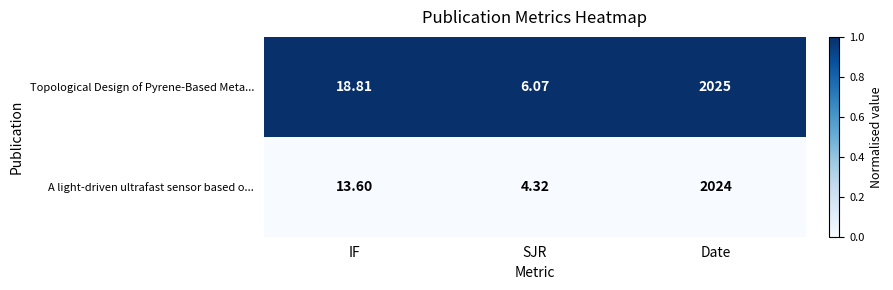

Which category has the highest value in the Topological Design of Pyrene-Based Meta... series?

Date